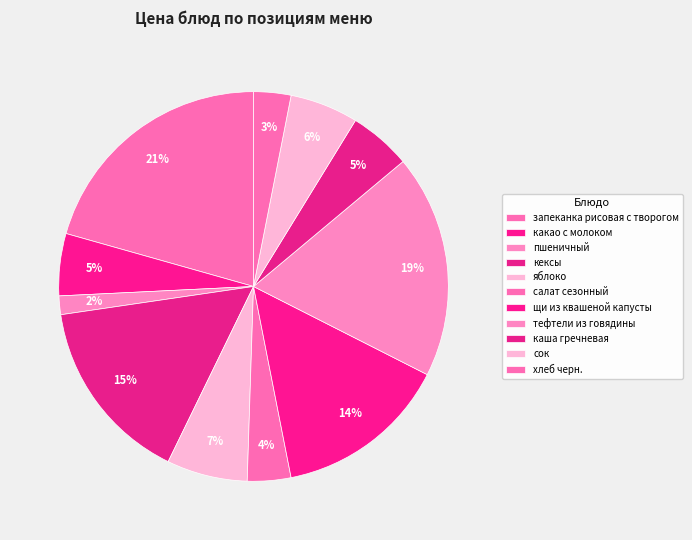

Does any single category account for the majority?

No